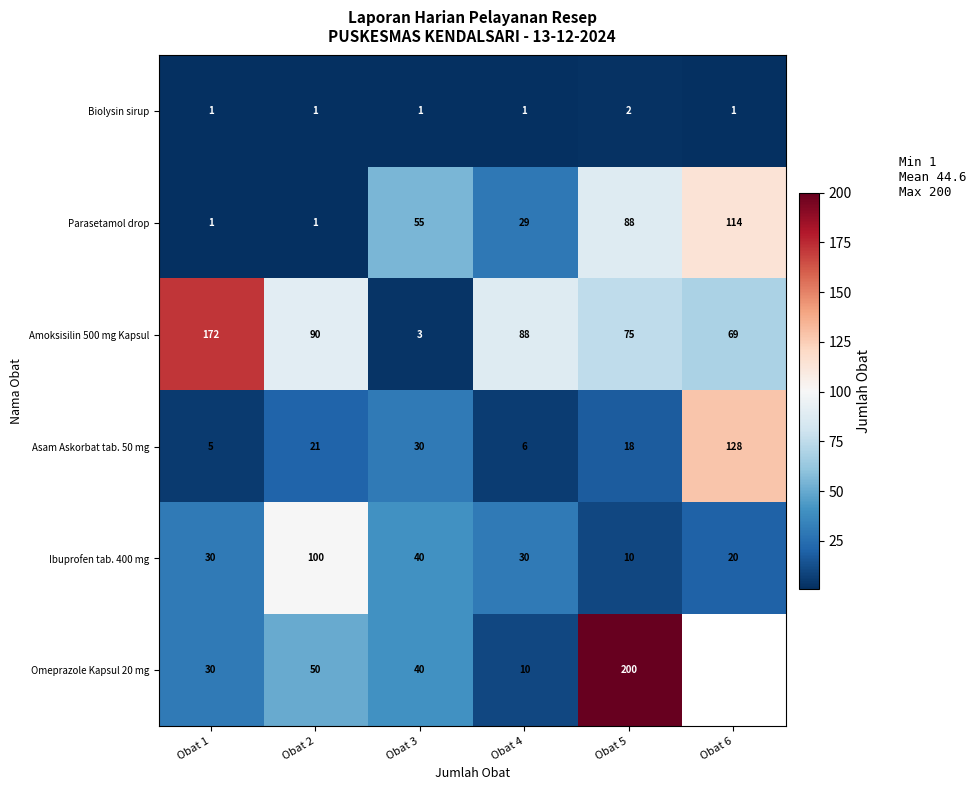

At which category is the sum across all series the highest?

Obat 5